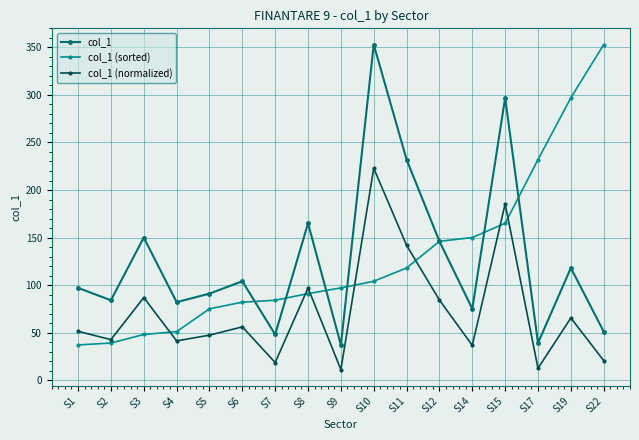

True or false: col_1 and col_1 (normalized) cross at least once.

False